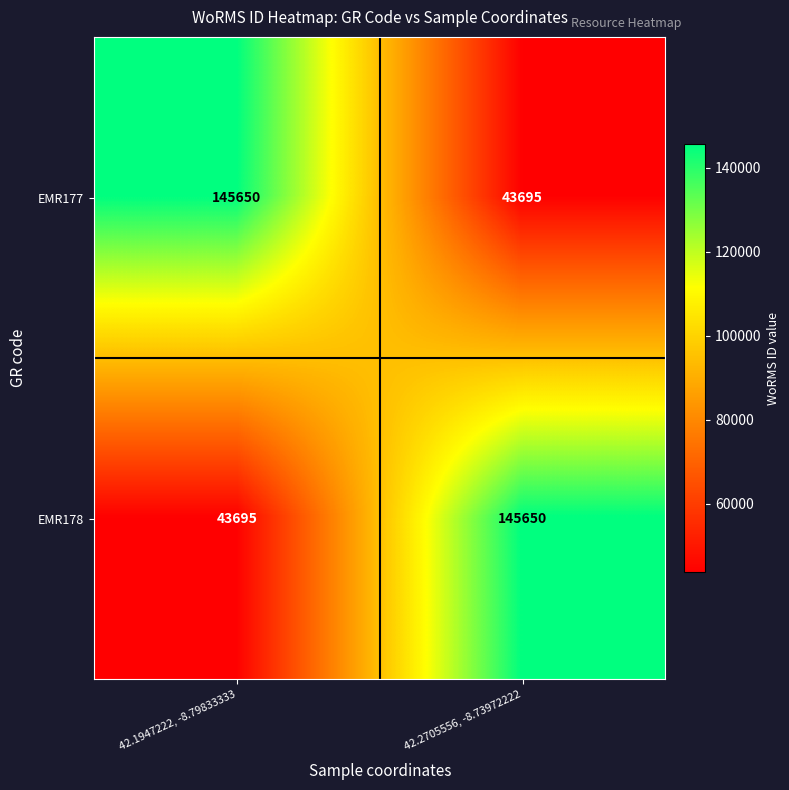

At 42.2705556, -8.73972222, list the series in order from smallest to largest.

EMR177, EMR178